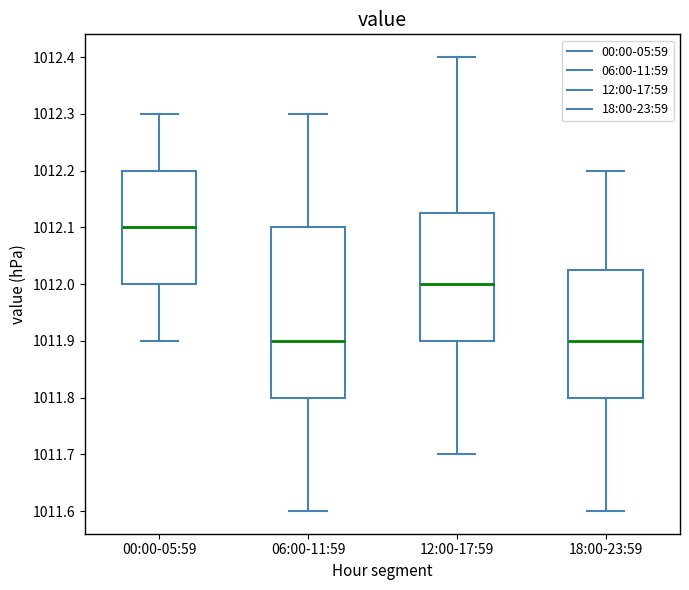

Where does the upper whisker of the box for 06:00-11:59 end on the y-axis? The values are not printed on the chart, so give them approximately, as read against the axis.

1012.30